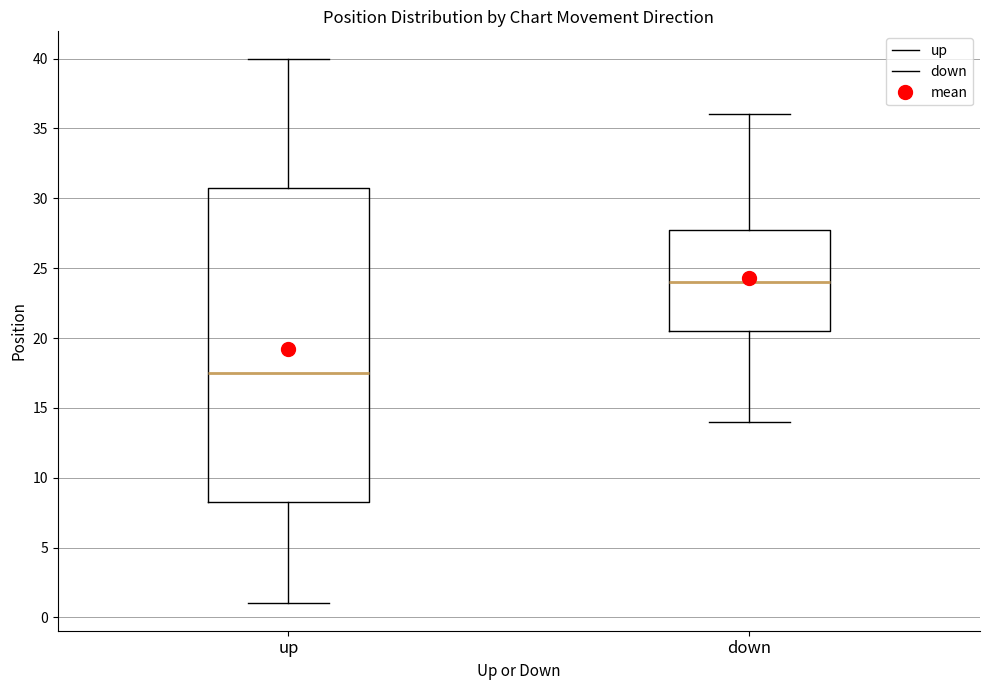

Reading left to right, read every box against the y-axis: the position of its median line, the range the box covers, and the ends of its whiskers. The values are not printed on the chart, so give them approximately, as read against the axis.

up: median 17.5, box 8.5 to 31.0, whiskers 1.0 to 40.0
down: median 24.0, box 20.5 to 28.0, whiskers 14.0 to 36.0